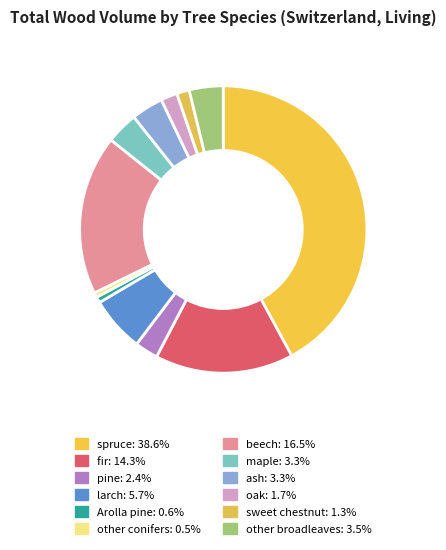

How many slices are in this pie chart?

12